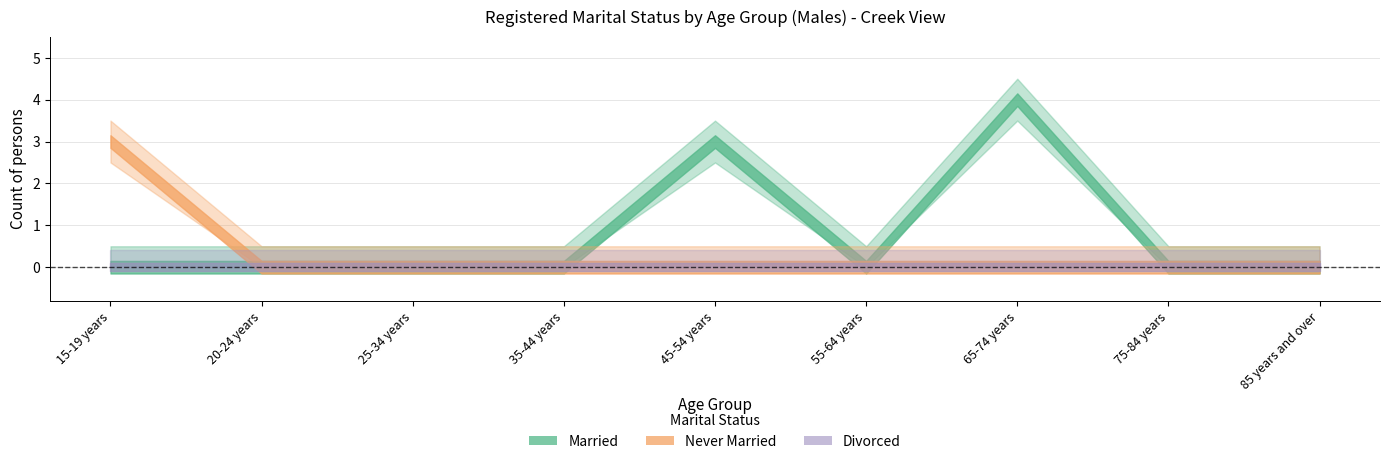

What is the maximum value for Never married?

3